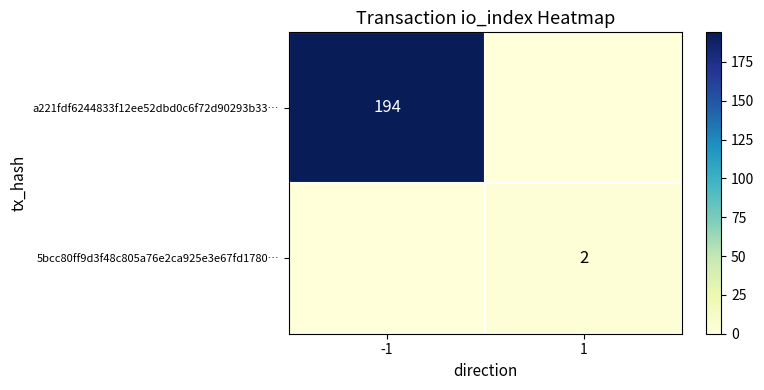

Which has a higher value, 1 or -1?

-1